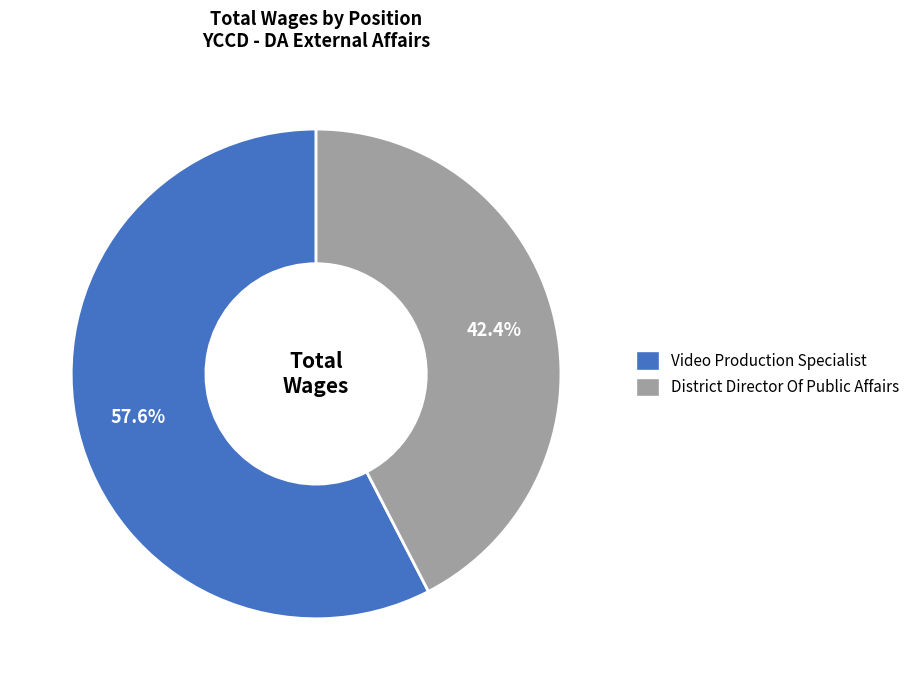

Which has a higher value, District Director Of Public Affairs or Video Production Specialist?

Video Production Specialist